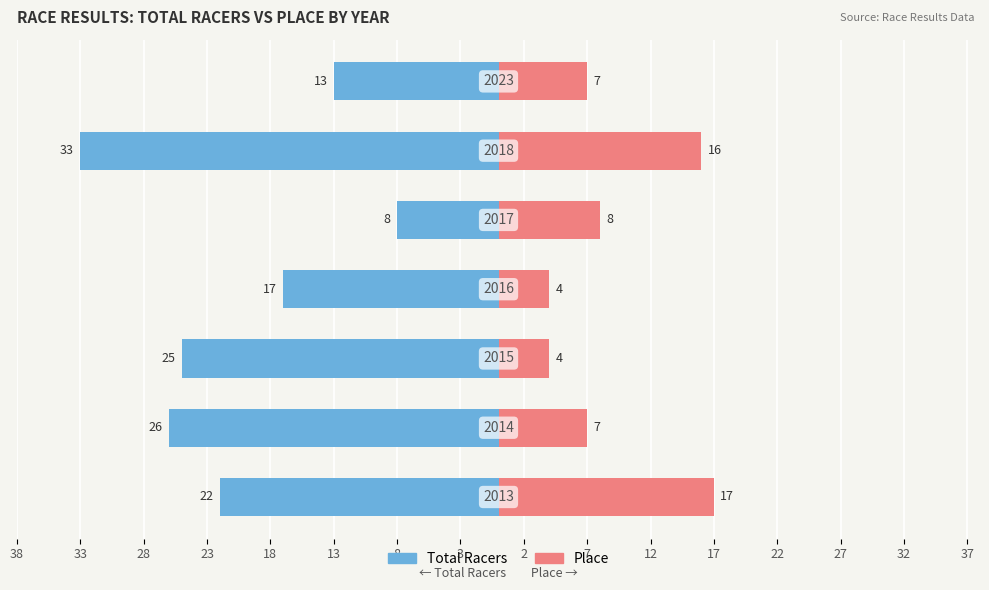

What are all the series names shown in the legend?

Total Racers, Place